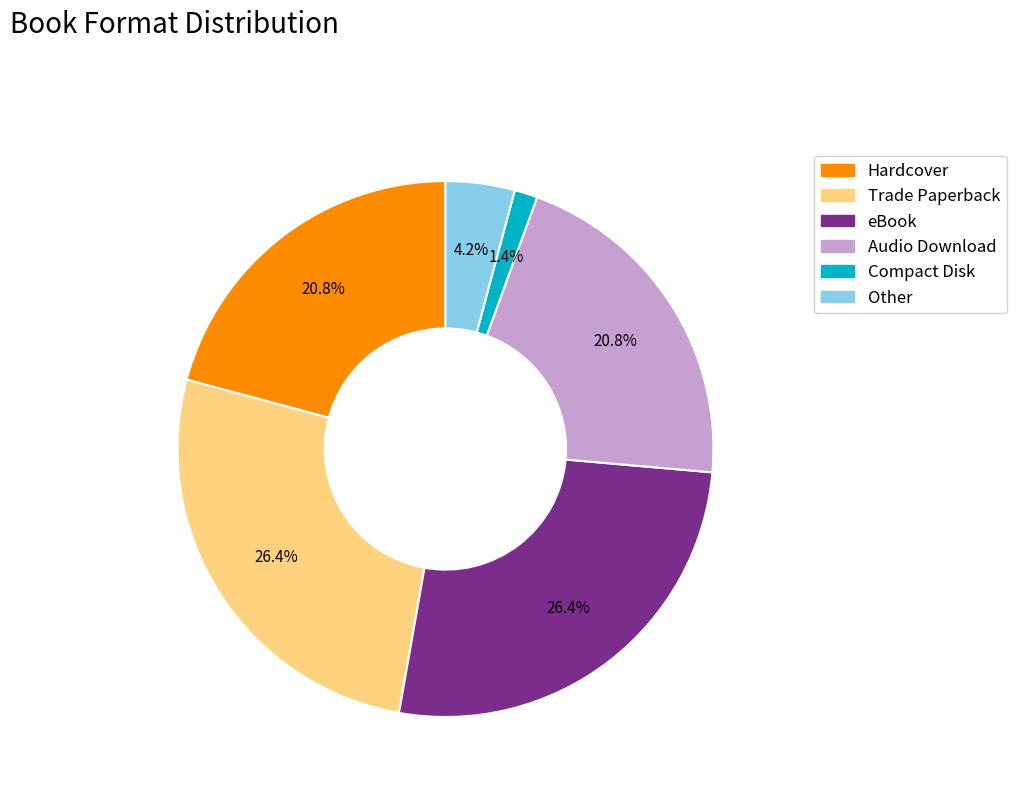

How many segments does this pie chart have?

6